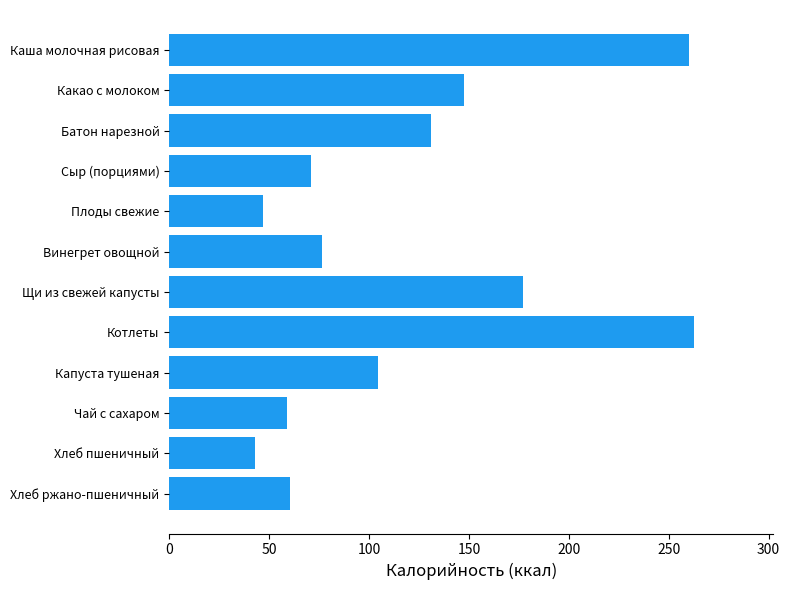

At which category does the chart reach its minimum across all series?

Хлеб пшеничный